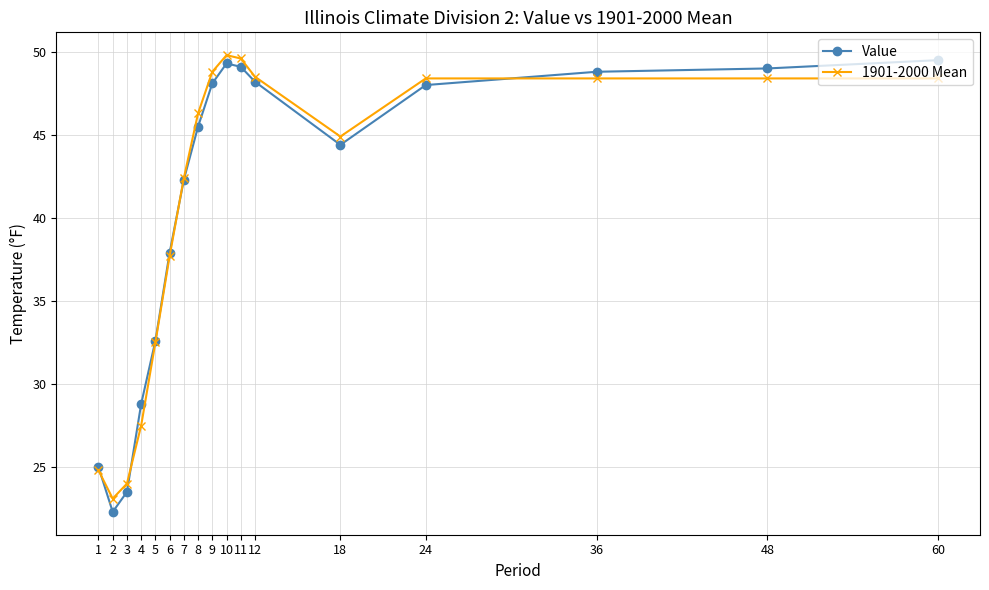

How many values in the 1901-2000 Mean series exceed 46?

9